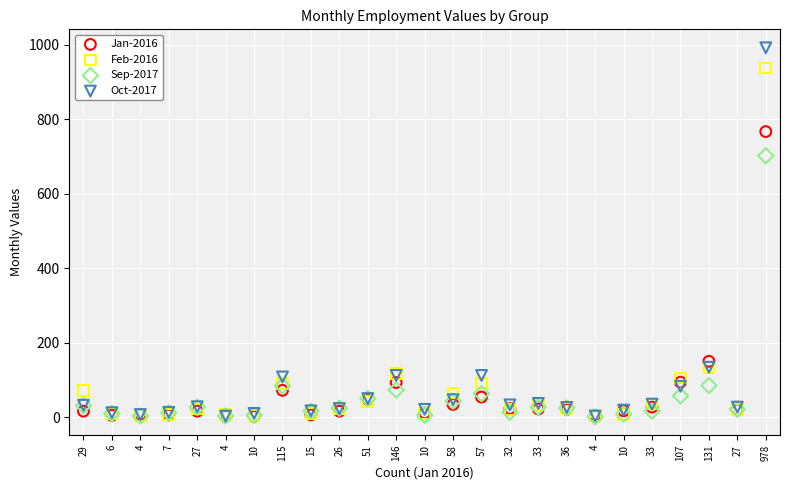

Across all series, what Y value is closest to 496?

702